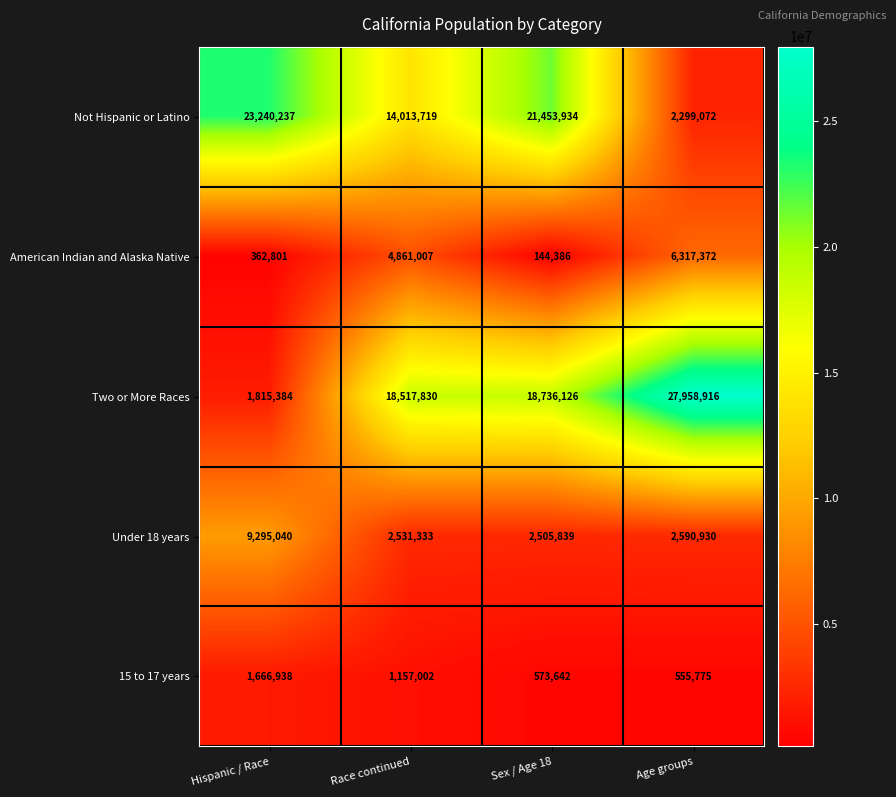

How many categories are shown in the chart?

4